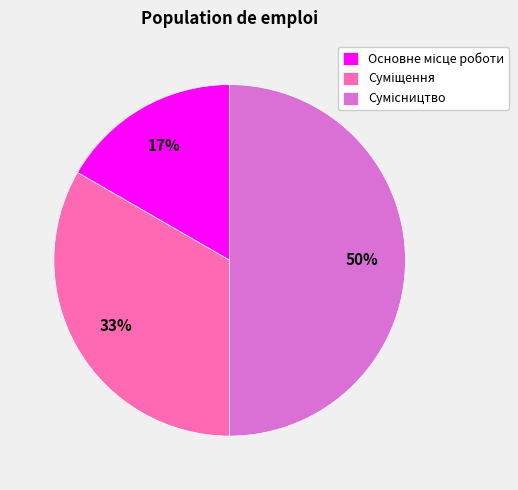

To the nearest percent, what is the difference between the largest and smallest slice percentages?

33%